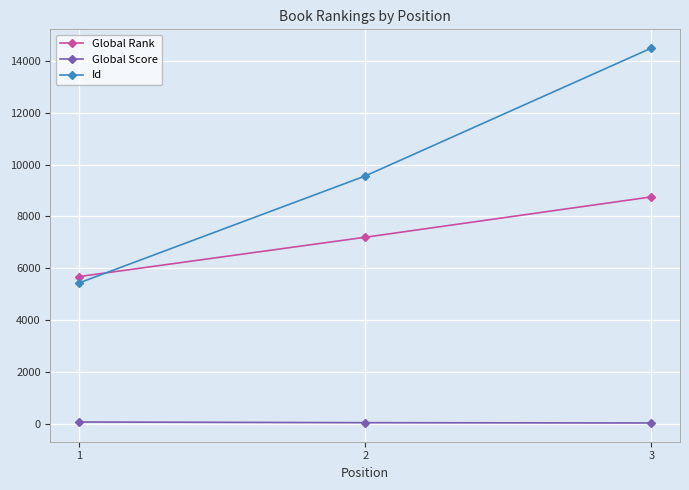

What is the approximate value of Global Score at 3?

33